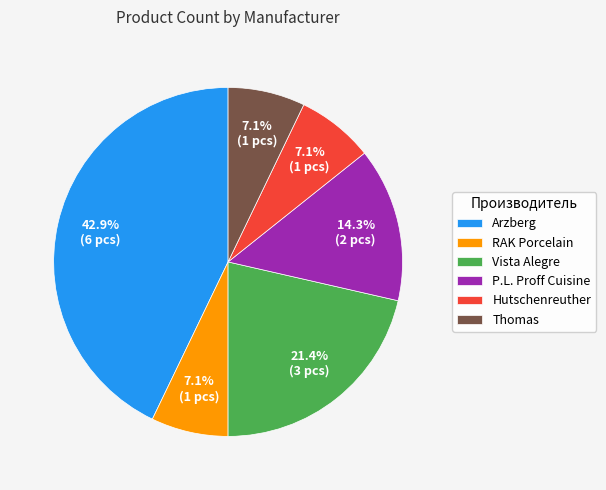

To the nearest percent, what is the combined percentage of RAK Porcelain and Thomas?

14%